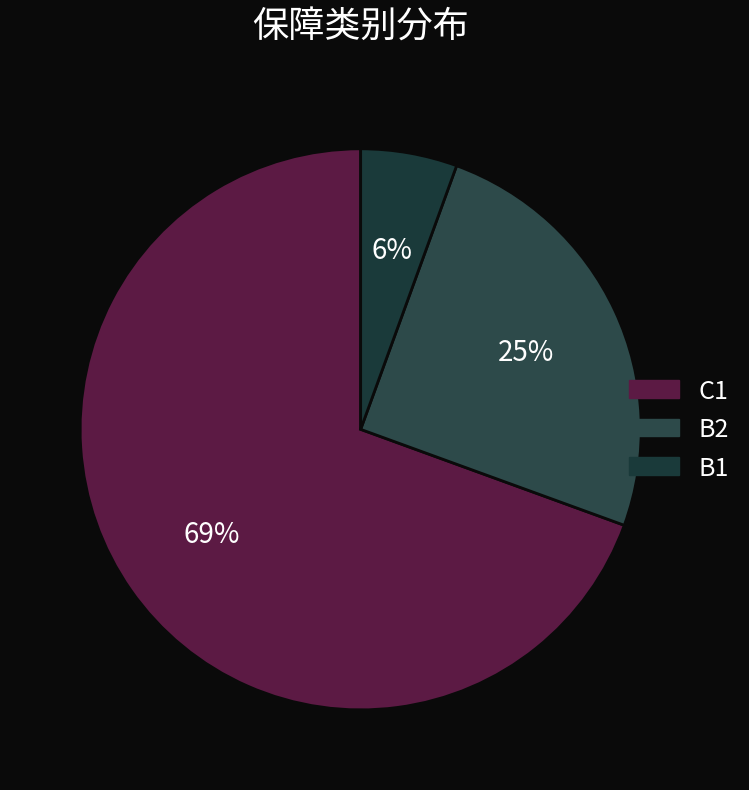

What percentage is the B2 slice, to the nearest percent?

25%